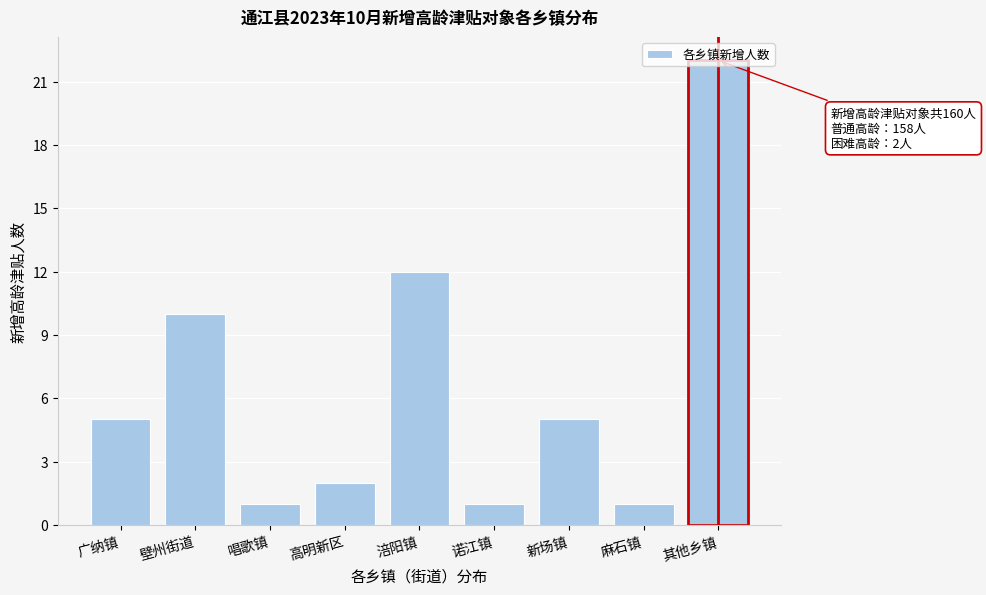

What is the average value?

7